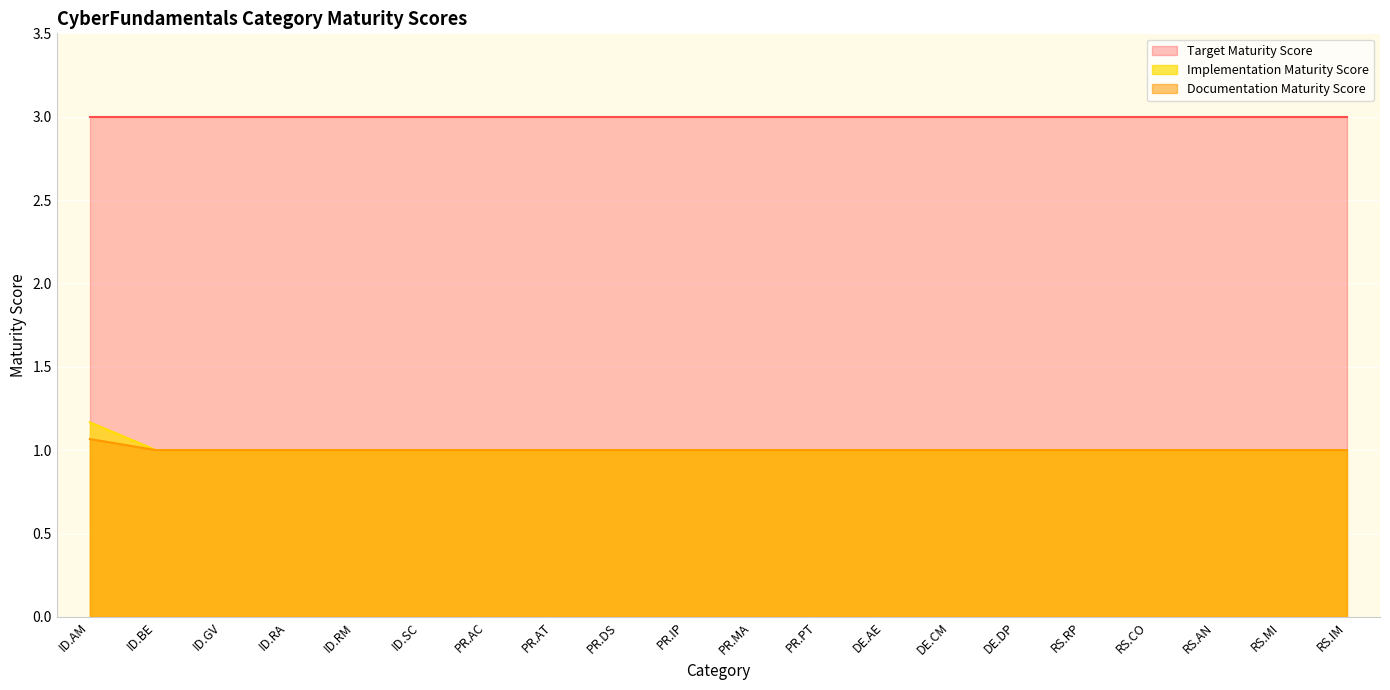

What is the label of the 14th point from the right?

PR.AC